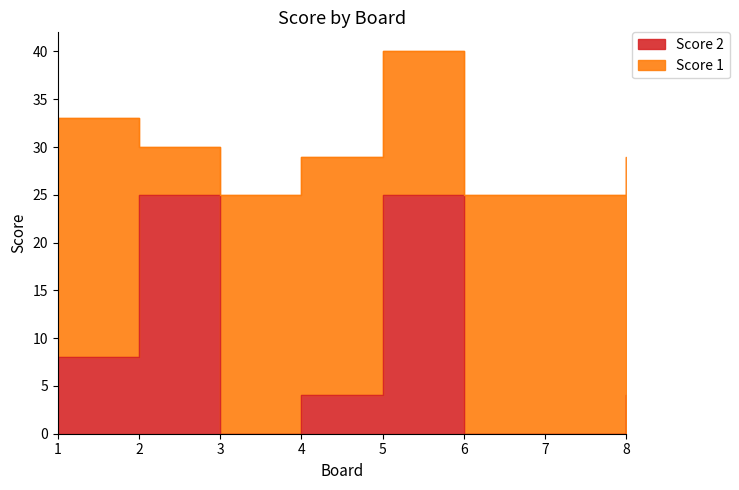

What is the change in value from 1 to 5?

+17